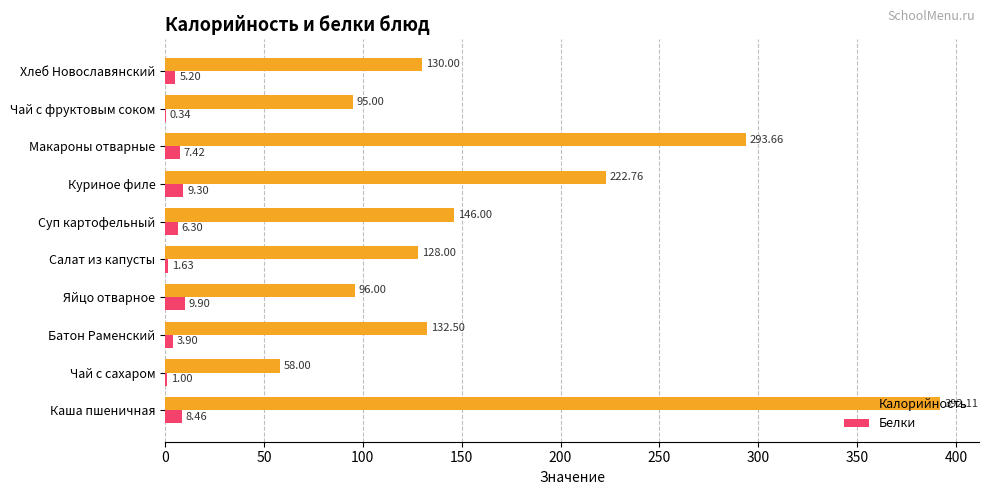

How many data points in Белки are above 6?

5